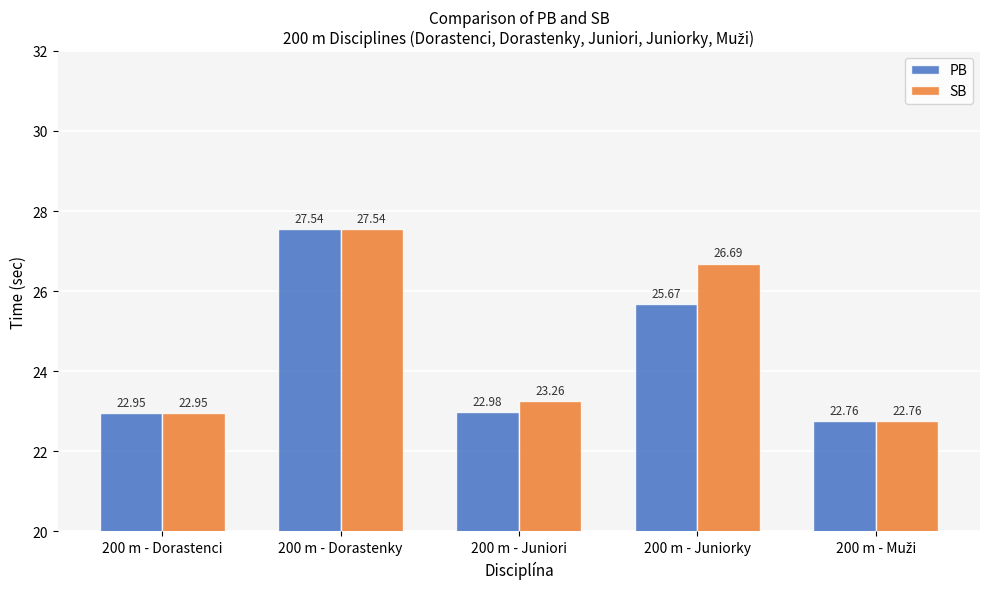

The SB series shows 23.3 at 200 m - Juniori. True or false?

True